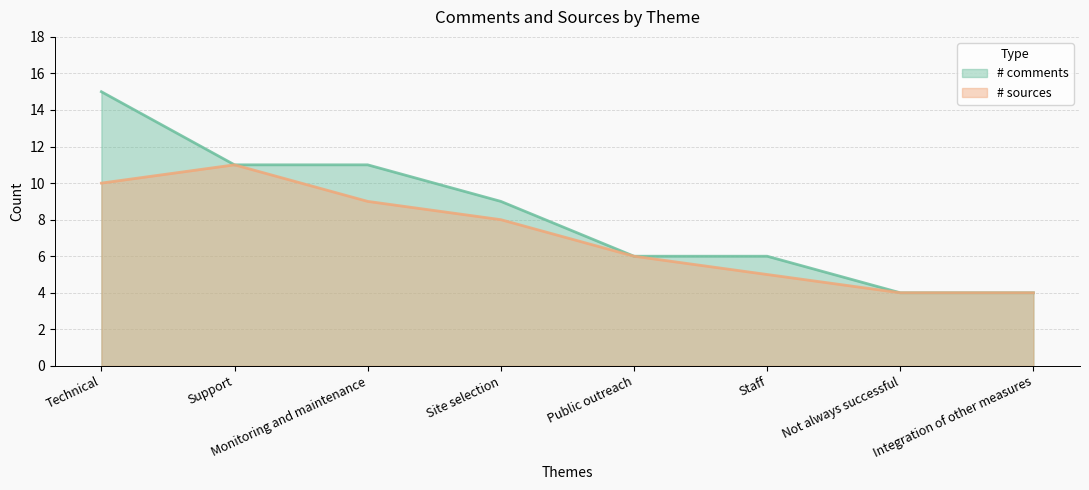

Which series has the largest total across all categories?

# comments